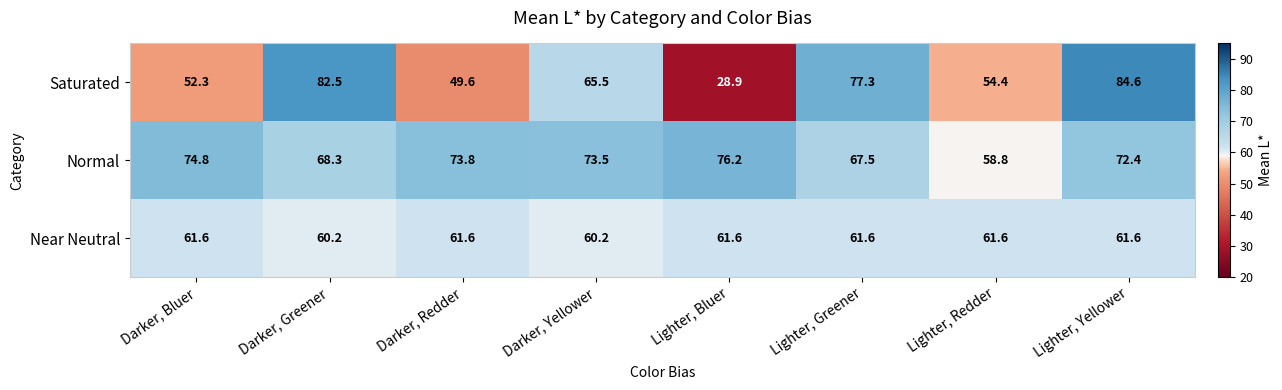

At how many categories does at least one series exceed 52?

8